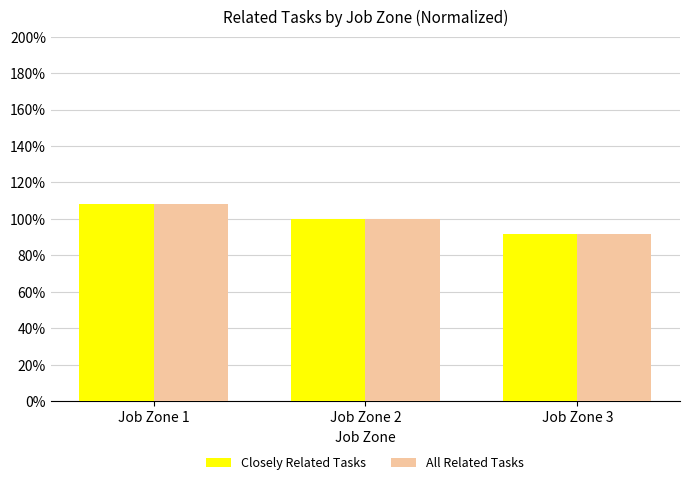

How many All Related Tasks values are between 0 and 1?

2